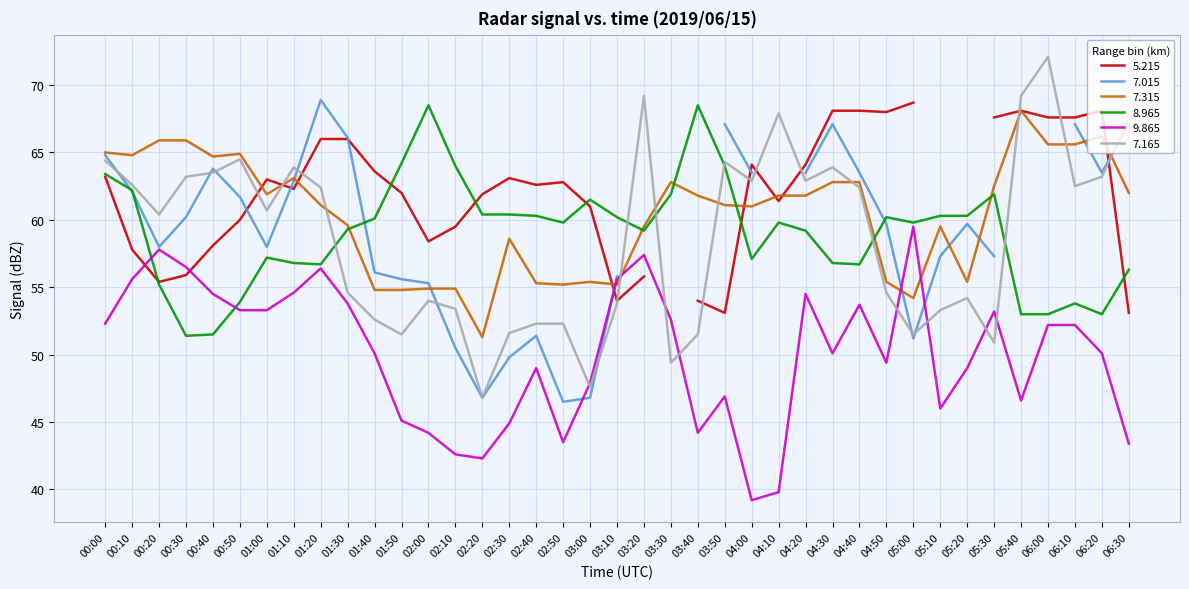

Read the 7.315 value at 05:10.

59.5